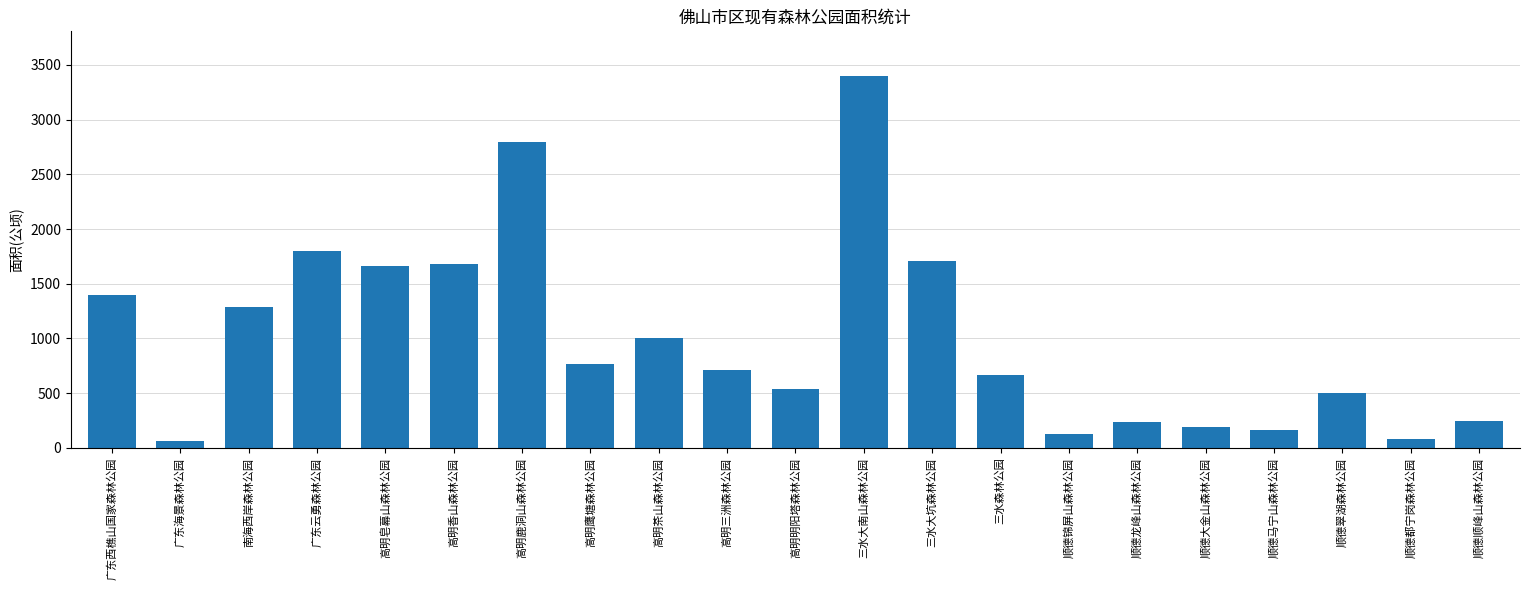

What is the change in value from 南海西岸森林公园 to 三水森林公园?

-618.0